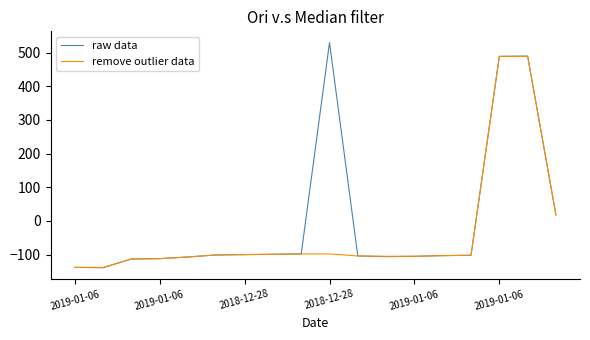

Rank the series by their maximum value, from highest to lowest.

raw data, remove outlier data